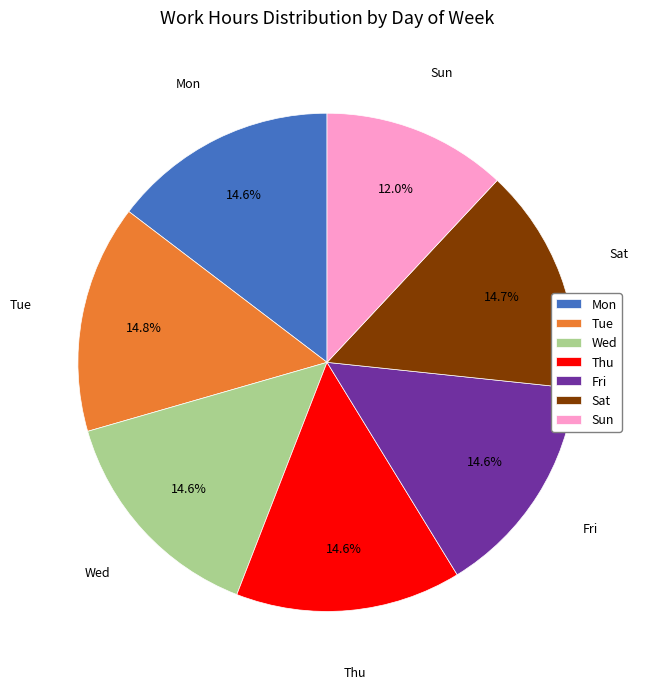

Which category has the smallest portion of the pie?

Sun